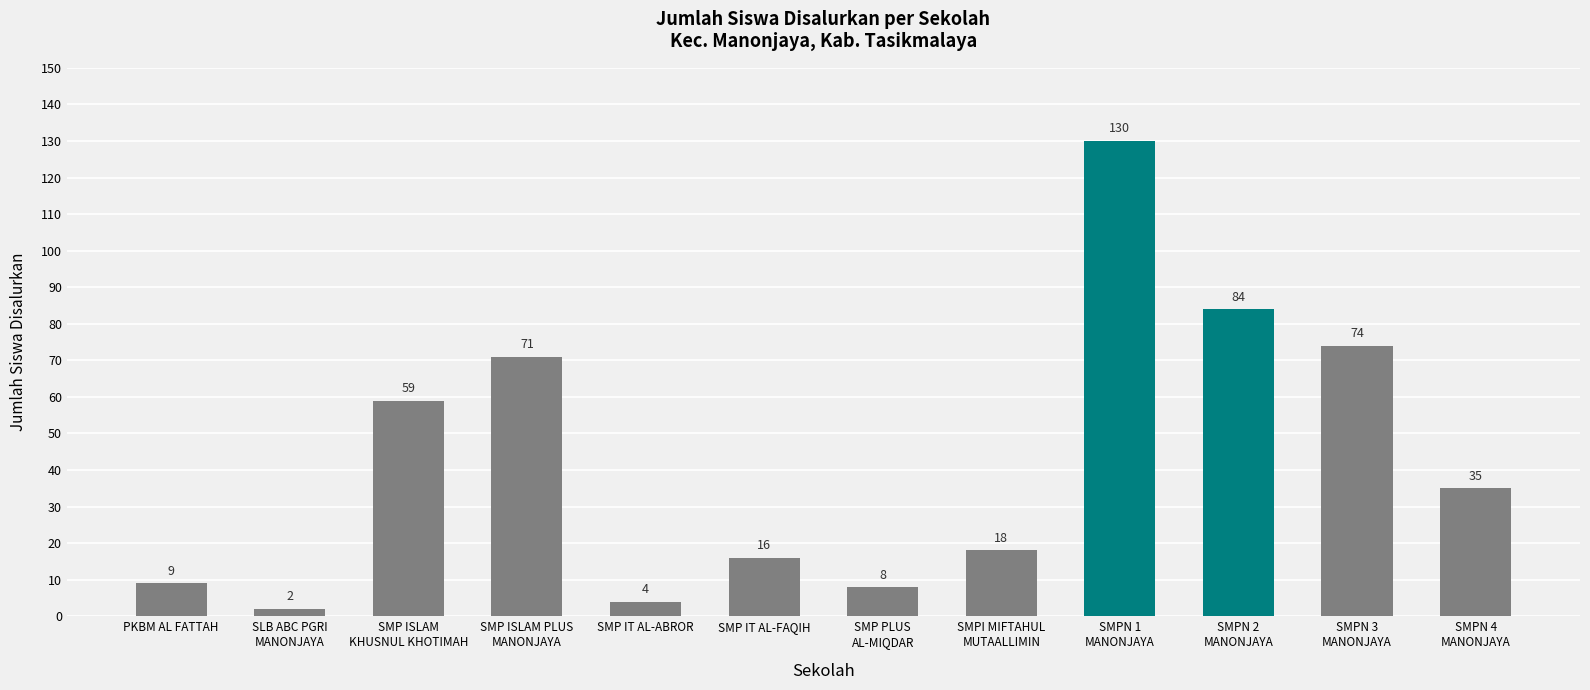

What is the sum of the values at SMP ISLAM PLUS
MANONJAYA and SMP PLUS
AL-MIQDAR?

79